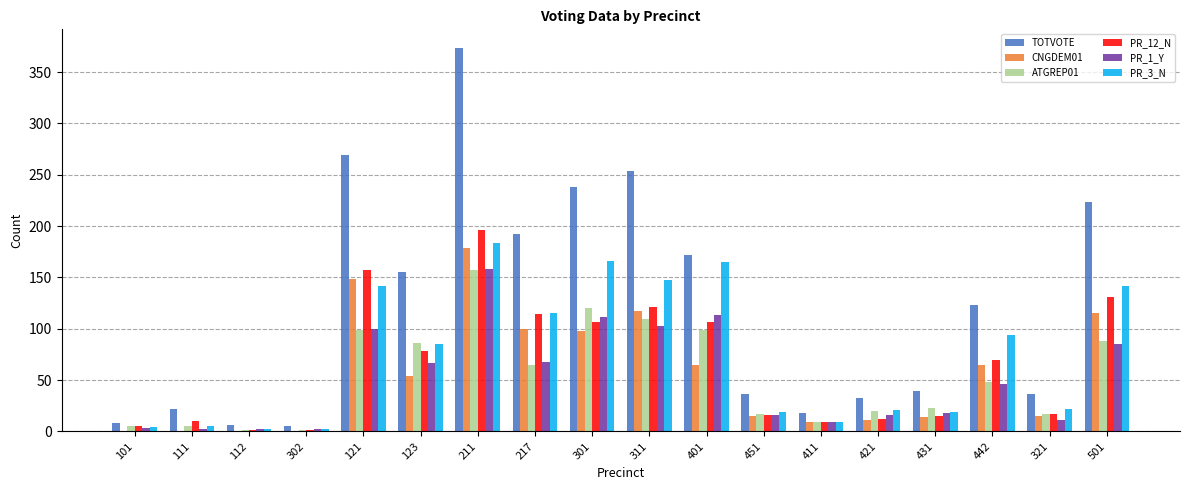

The value of PR_1_Y at 123 is 20. True or false?

False